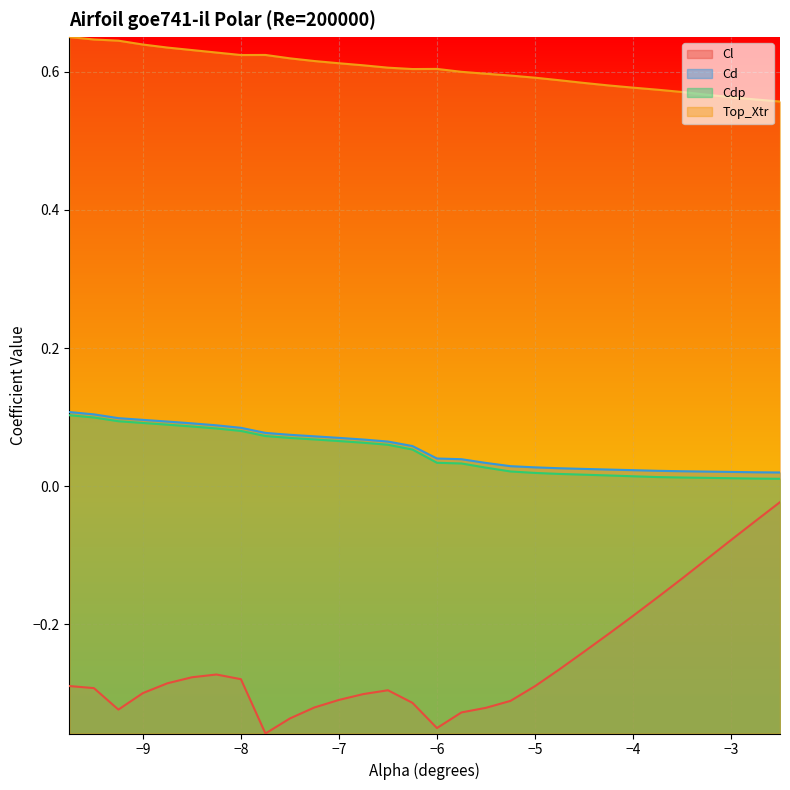

Reading right to left, what are all the values shown in this chart?

Cl: -2.5=-0.0	-2.75=-0.1	-3.0=-0.1	-3.25=-0.1	-3.5=-0.1	-3.75=-0.2	-4.0=-0.2	-4.25=-0.2	-4.5=-0.2	-4.75=-0.3	-5.0=-0.3	-5.25=-0.3	-5.5=-0.3	-5.75=-0.3	-6.0=-0.4	-6.25=-0.3	-6.5=-0.3	-6.75=-0.3	-7.0=-0.3	-7.25=-0.3	-7.5=-0.3	-7.75=-0.4	-8.0=-0.3	-8.25=-0.3	-8.5=-0.3	-8.75=-0.3	-9.0=-0.3	-9.25=-0.3	-9.5=-0.3	-9.75=-0.3
Cd: -2.5=0.0	-2.75=0.0	-3.0=0.0	-3.25=0.0	-3.5=0.0	-3.75=0.0	-4.0=0.0	-4.25=0.0	-4.5=0.0	-4.75=0.0	-5.0=0.0	-5.25=0.0	-5.5=0.0	-5.75=0.0	-6.0=0.0	-6.25=0.1	-6.5=0.1	-6.75=0.1	-7.0=0.1	-7.25=0.1	-7.5=0.1	-7.75=0.1	-8.0=0.1	-8.25=0.1	-8.5=0.1	-8.75=0.1	-9.0=0.1	-9.25=0.1	-9.5=0.1	-9.75=0.1
Cdp: -2.5=0.0	-2.75=0.0	-3.0=0.0	-3.25=0.0	-3.5=0.0	-3.75=0.0	-4.0=0.0	-4.25=0.0	-4.5=0.0	-4.75=0.0	-5.0=0.0	-5.25=0.0	-5.5=0.0	-5.75=0.0	-6.0=0.0	-6.25=0.1	-6.5=0.1	-6.75=0.1	-7.0=0.1	-7.25=0.1	-7.5=0.1	-7.75=0.1	-8.0=0.1	-8.25=0.1	-8.5=0.1	-8.75=0.1	-9.0=0.1	-9.25=0.1	-9.5=0.1	-9.75=0.1
Top_Xtr: -2.5=0.6	-2.75=0.6	-3.0=0.6	-3.25=0.6	-3.5=0.6	-3.75=0.6	-4.0=0.6	-4.25=0.6	-4.5=0.6	-4.75=0.6	-5.0=0.6	-5.25=0.6	-5.5=0.6	-5.75=0.6	-6.0=0.6	-6.25=0.6	-6.5=0.6	-6.75=0.6	-7.0=0.6	-7.25=0.6	-7.5=0.6	-7.75=0.6	-8.0=0.6	-8.25=0.6	-8.5=0.6	-8.75=0.6	-9.0=0.6	-9.25=0.6	-9.5=0.6	-9.75=0.7